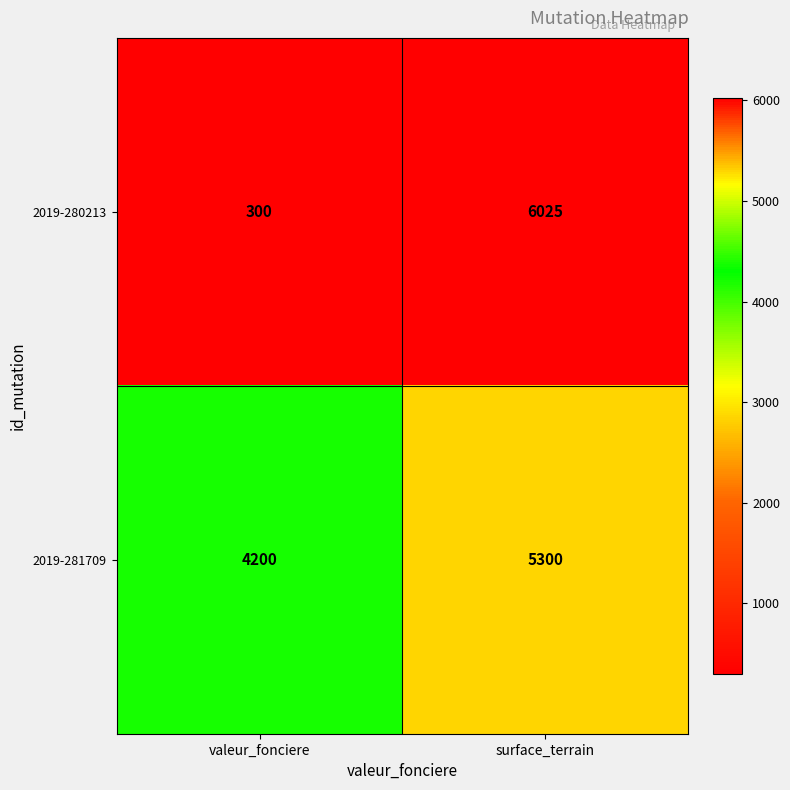

At which category does the chart reach its peak across all series?

surface_terrain